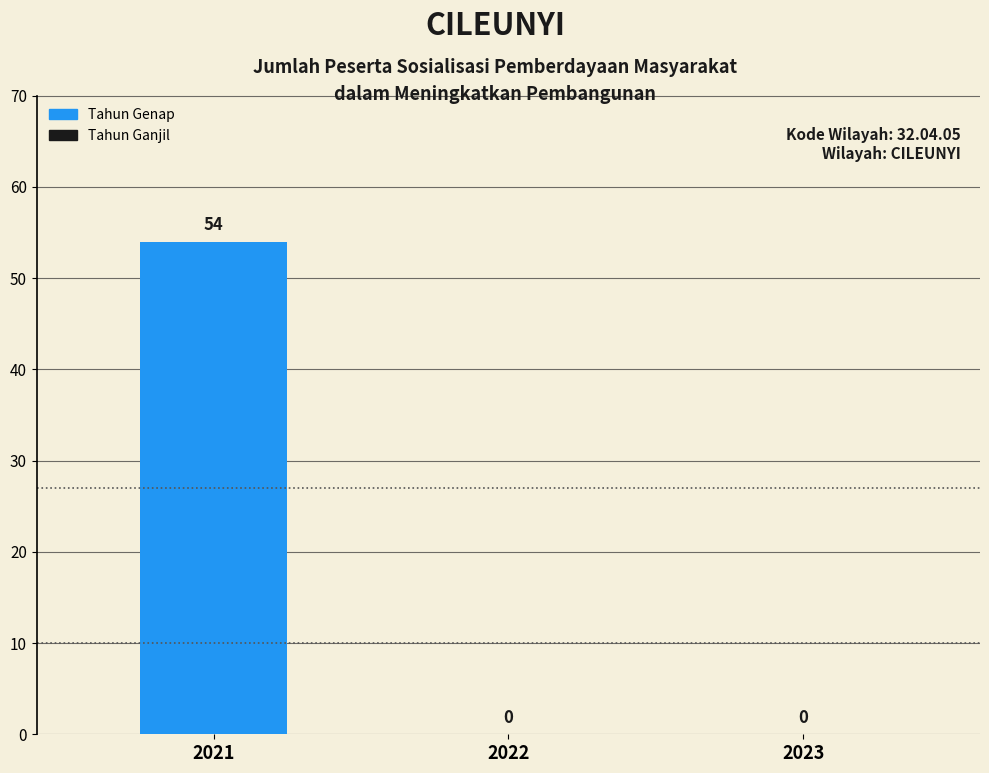

What is the change in value from 2021 to 2023?

-54